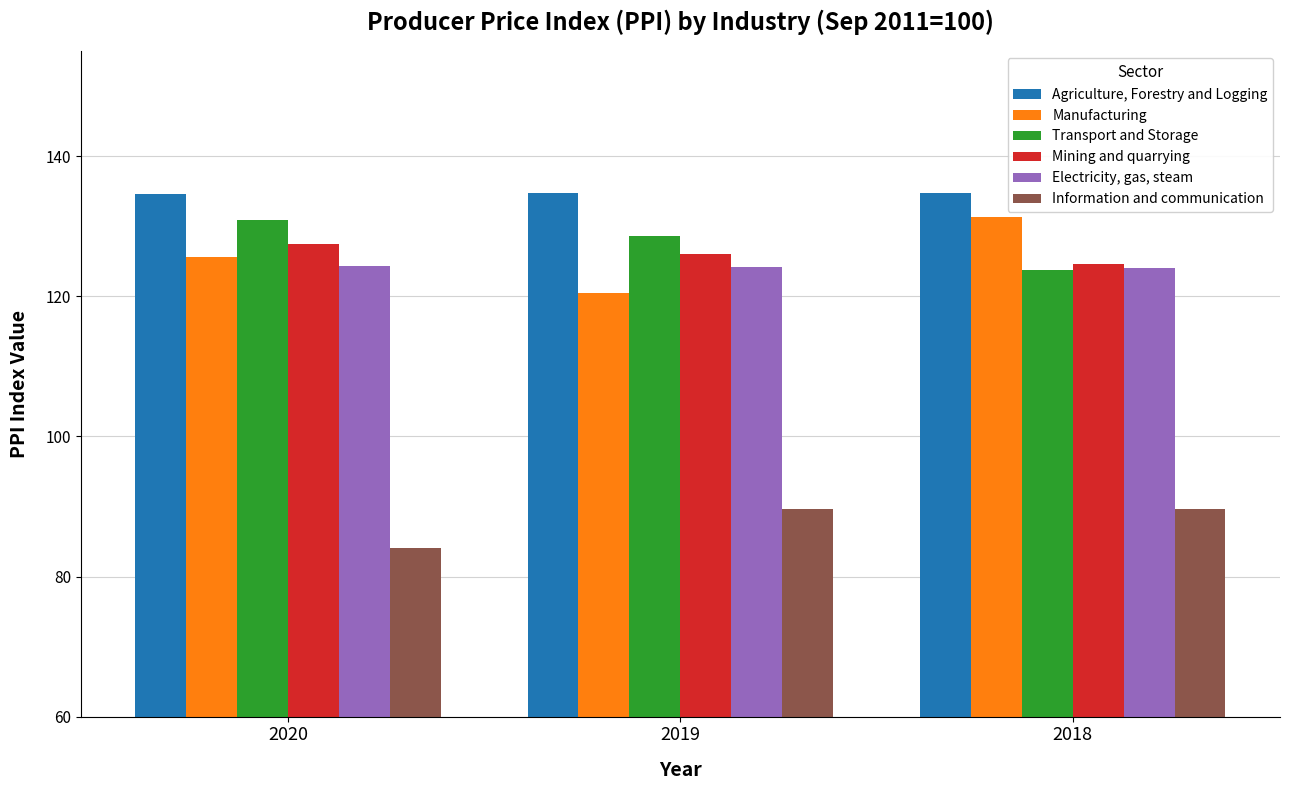

How many series are shown in this chart?

6